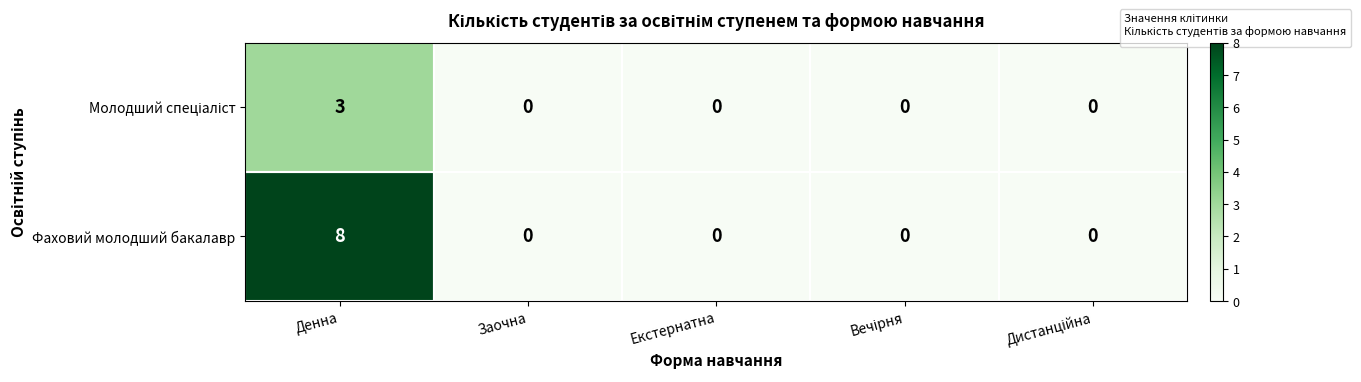

What is the maximum value shown in the chart?

8